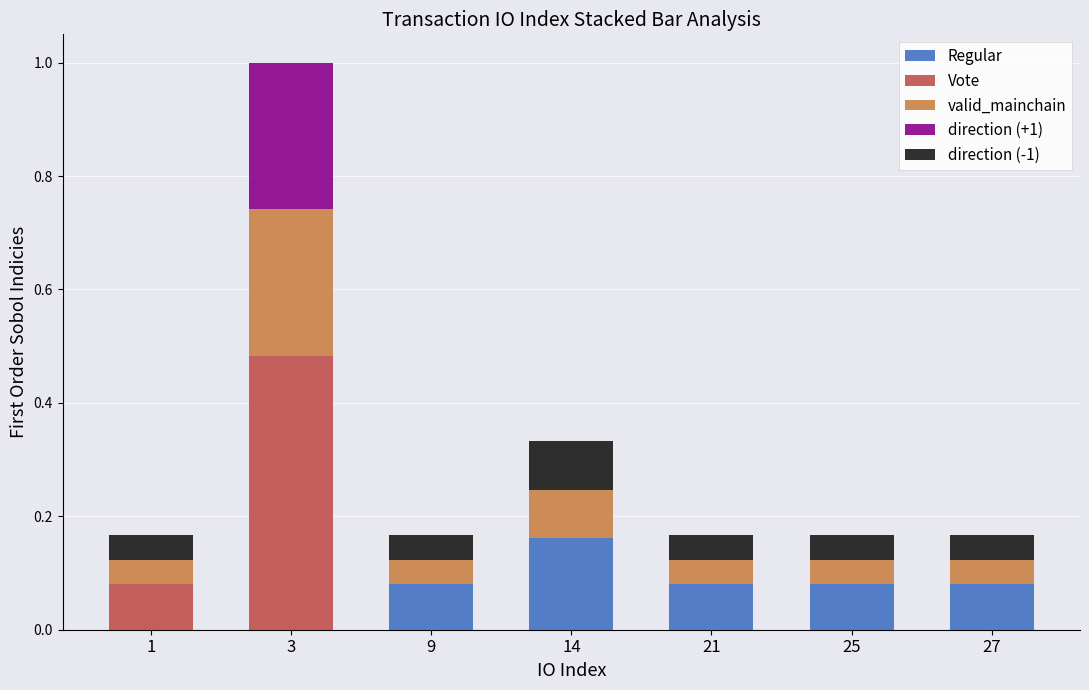

Is it true that Regular equals 0.1 at 14?

False